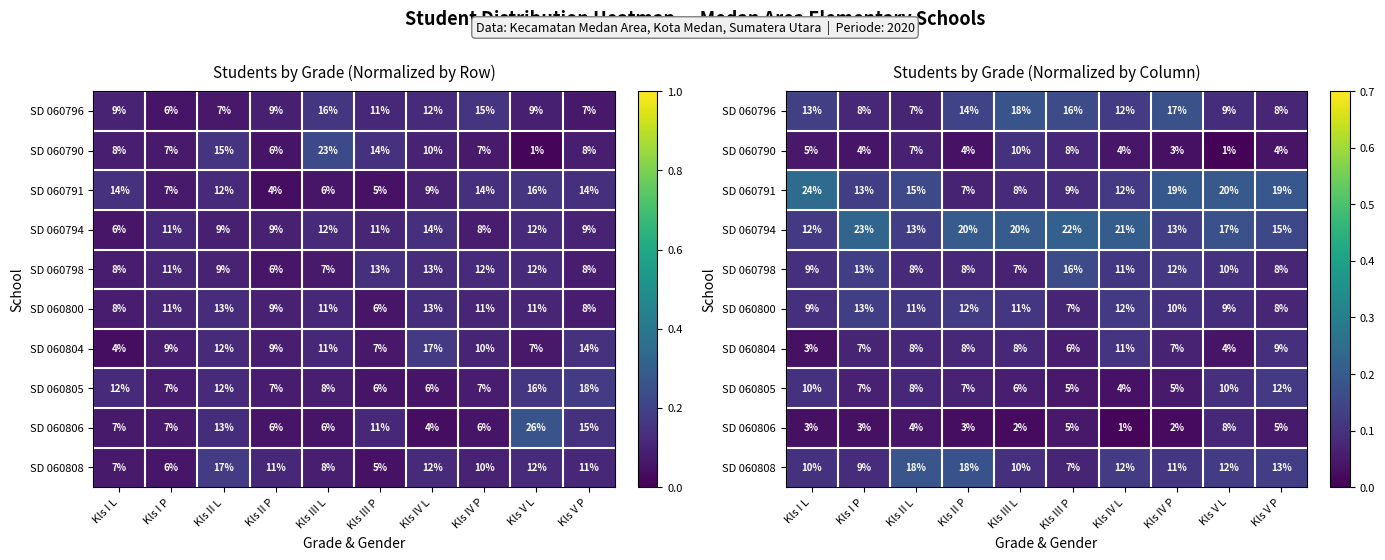

Which series has the largest total across all categories?

SD 060794